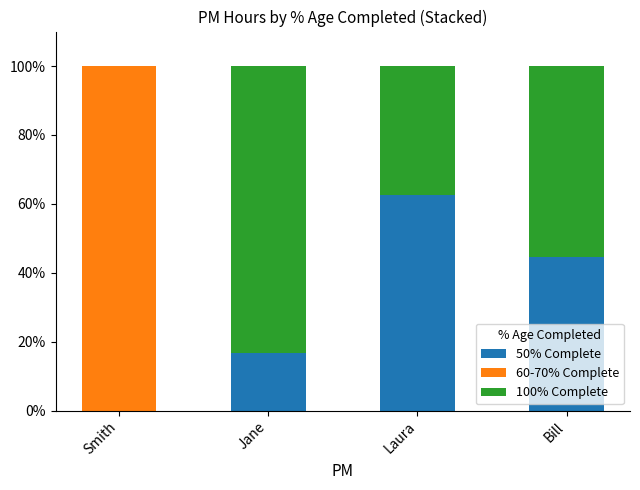

True or false: 50% Complete has a value of 0.0 at Smith.

True